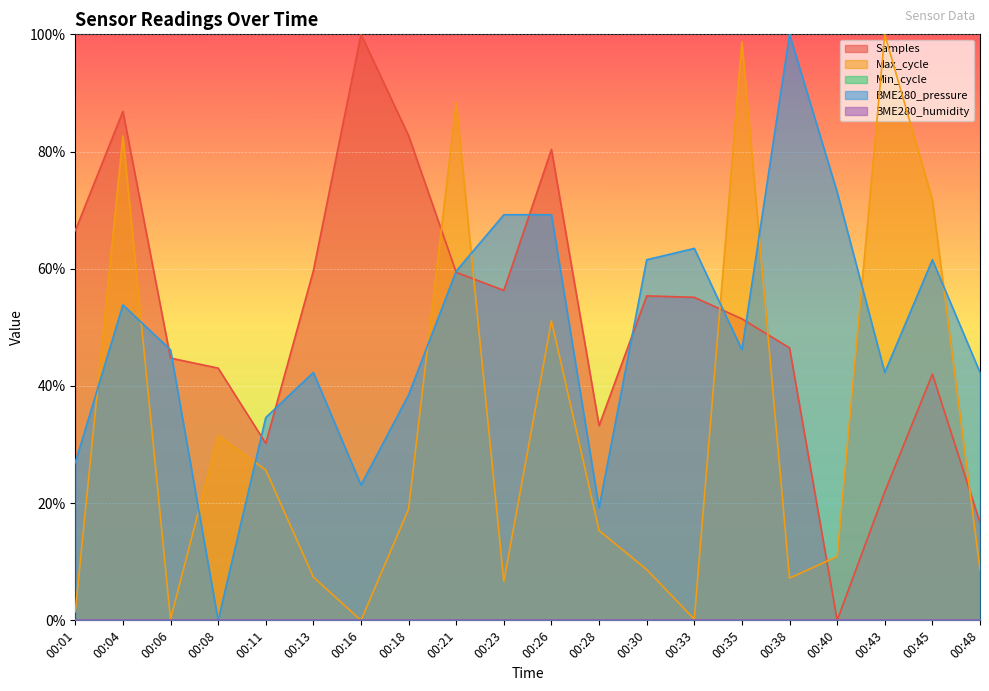

True or false: Samples has more than 0 interior local peaks.

True